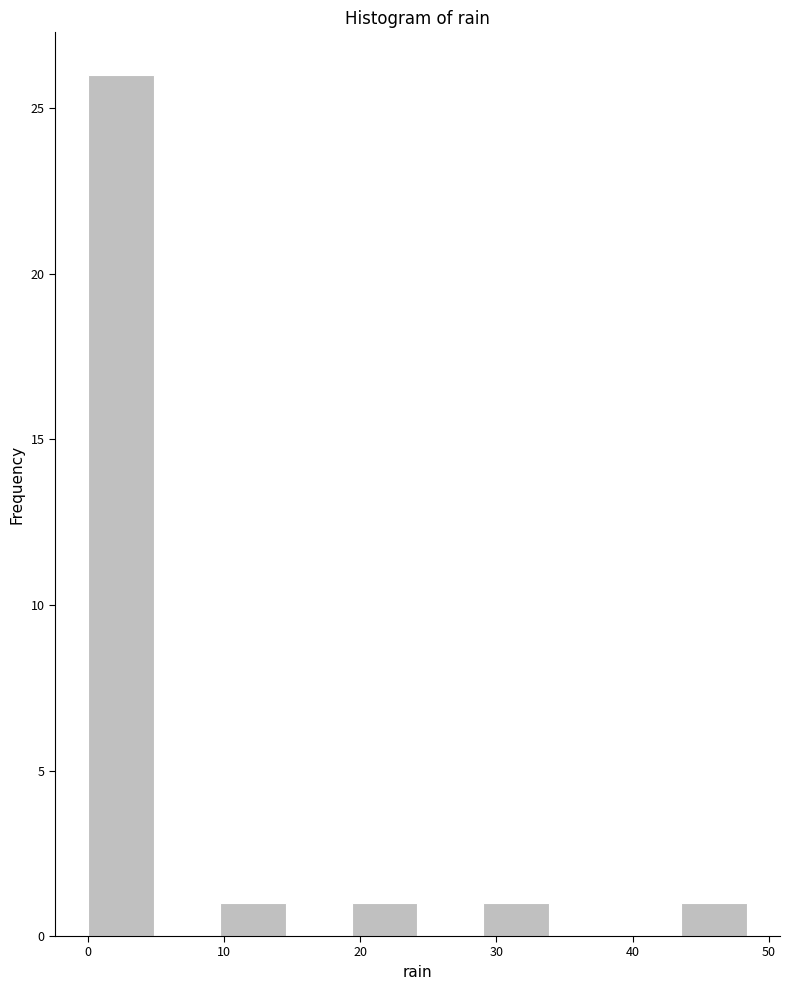

Reading left to right, list every bar in this chart as the range it spans on the x-axis followed by its height. Neither the bar edges nor the heights are printed on the chart, so give them approximately, as read against the axes.

0 to 5: 26
5 to 10: 0
10 to 15: 1
15 to 19: 0
19 to 24: 1
24 to 29: 0
29 to 34: 1
34 to 39: 0
39 to 44: 0
44 to 48: 1